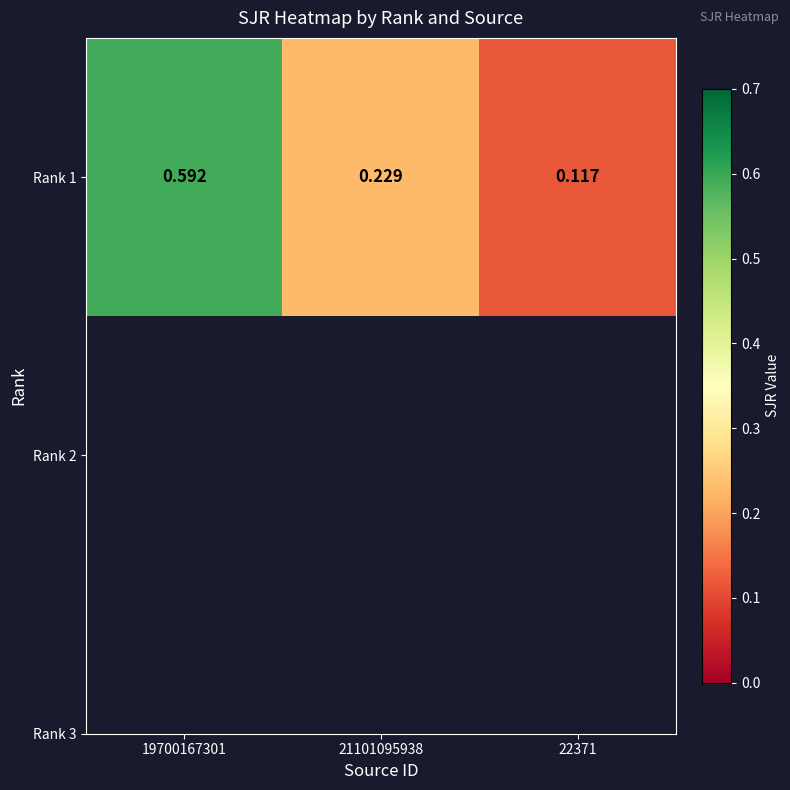

Count the values in the range 0 to 1.

3